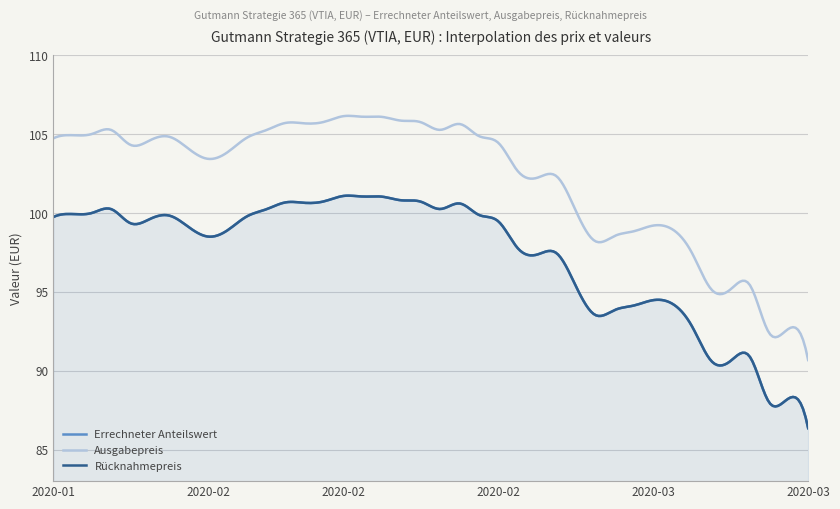

The value of Errechneter Anteilswert at 2020-01-24 is 153.4. True or false?

False